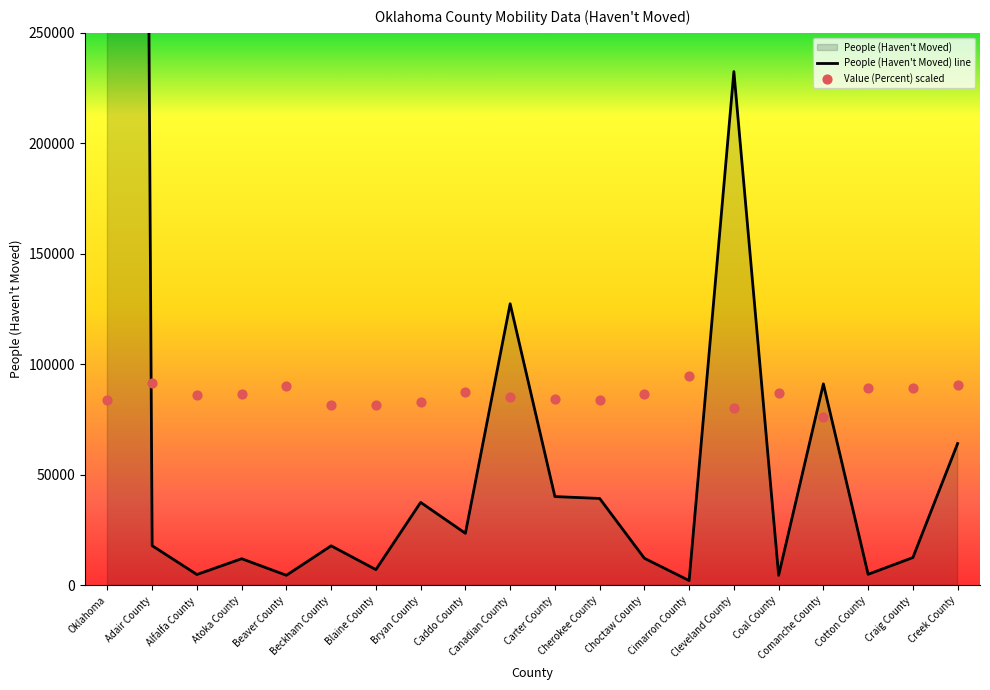

What is the total value across all series at Cherokee County?

123318